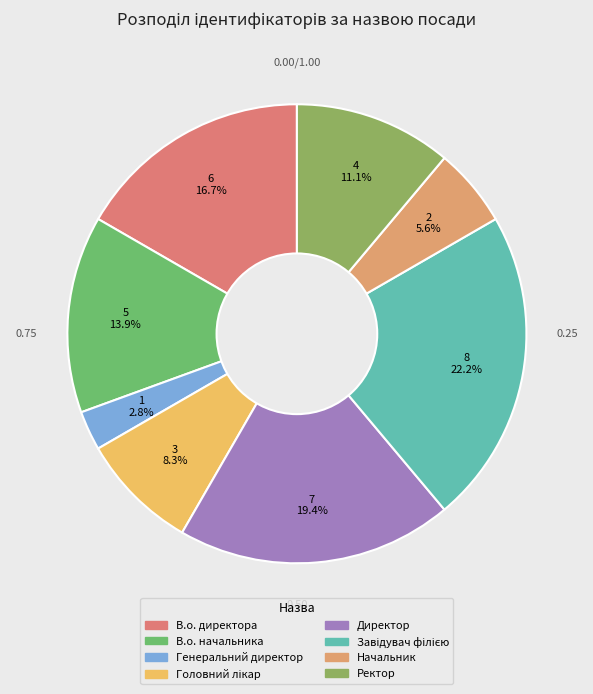

To the nearest percent, what percentage of the pie is Завідувач філією?

22%